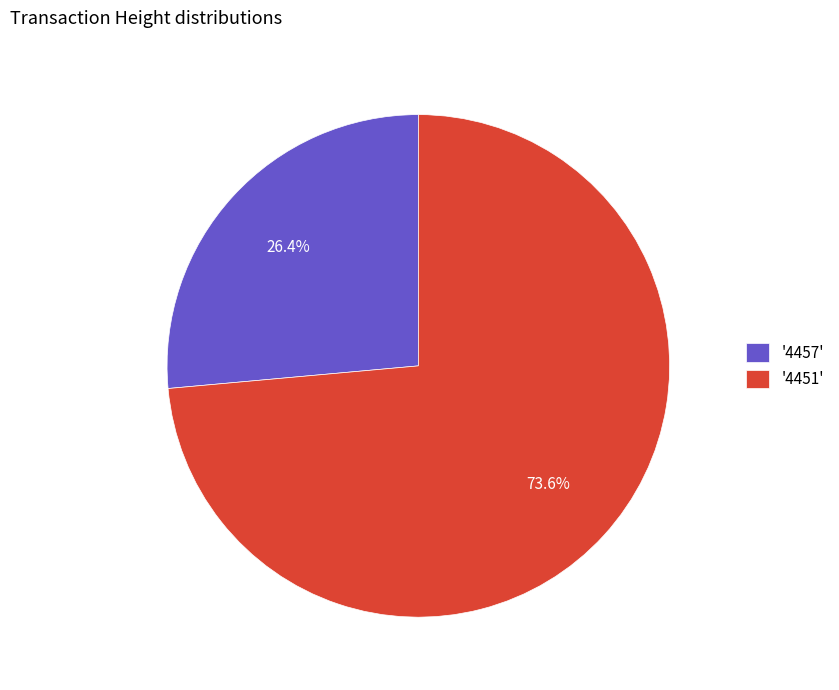

Approximately how many times larger is the value at '4457' compared to '4451'?

0.4